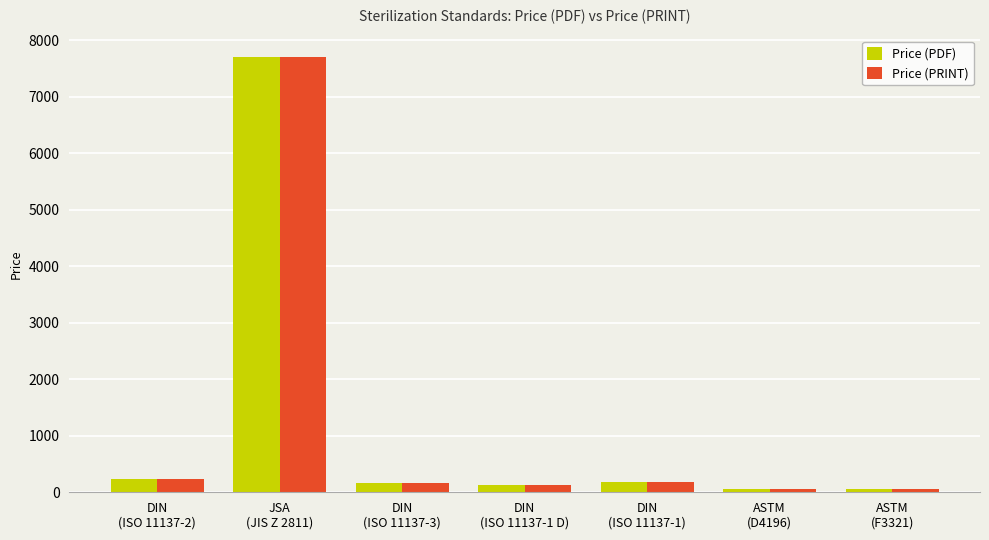

What is the label of the 6th bar from the left?

ASTM
(D4196)